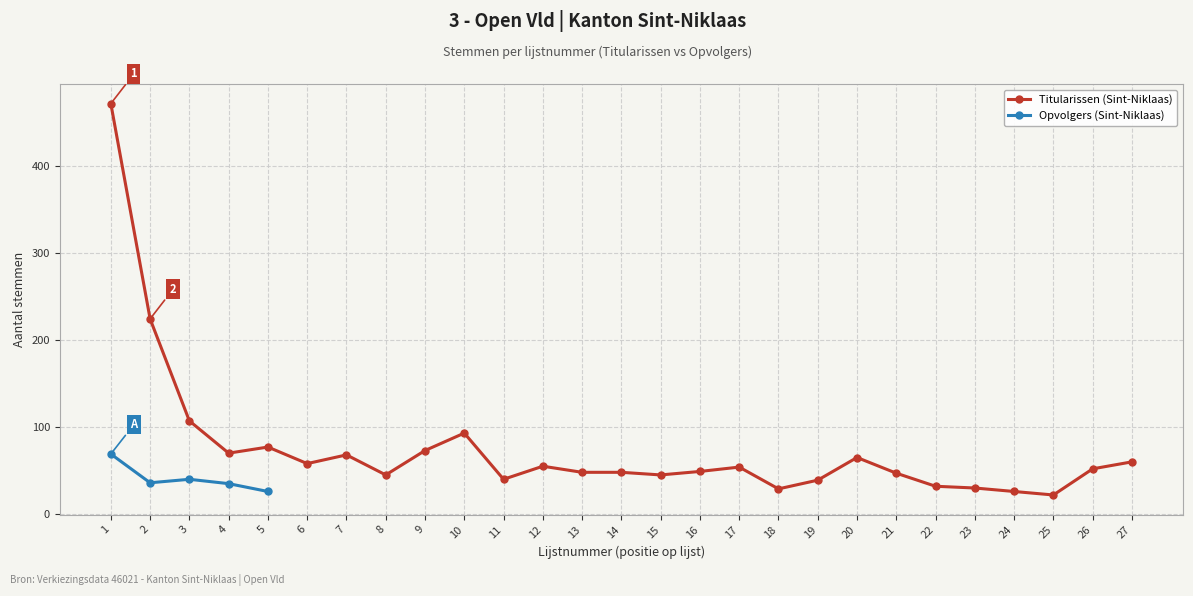

What is the change in value from 16 to 19?

-10